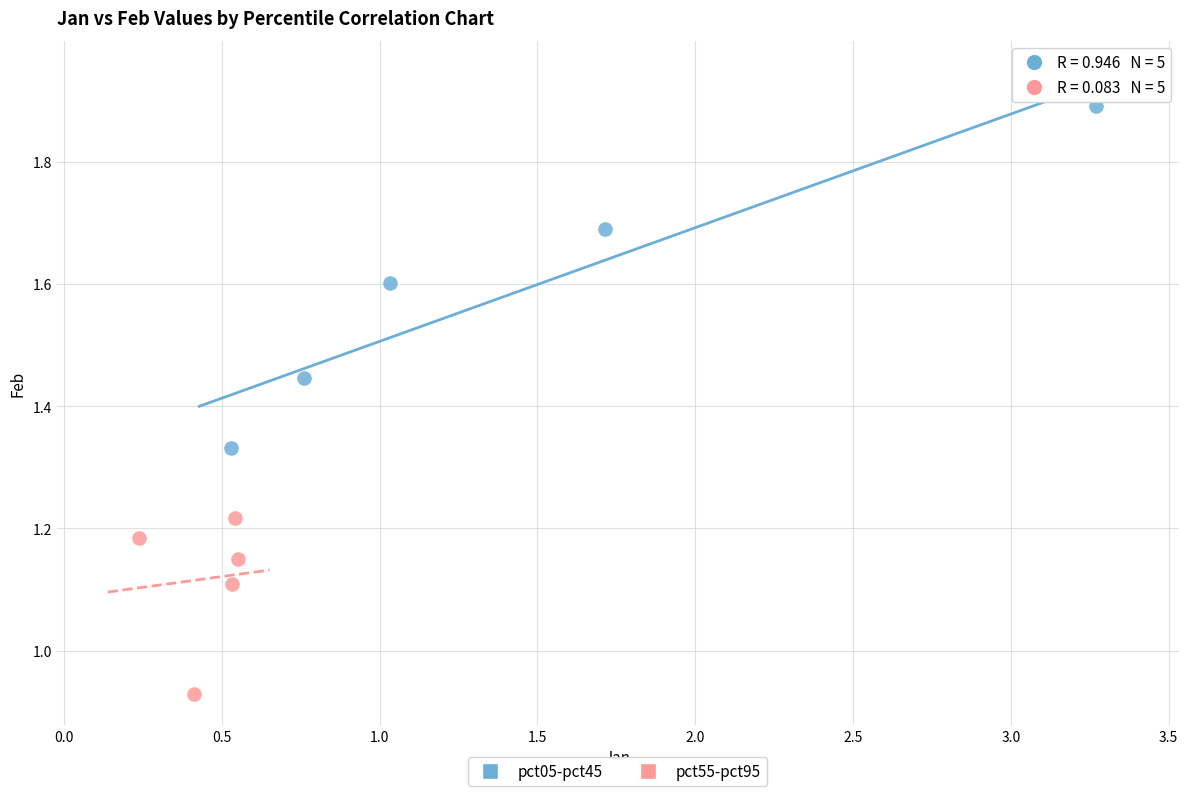

Which series contains the highest Y value?

pct05-pct45